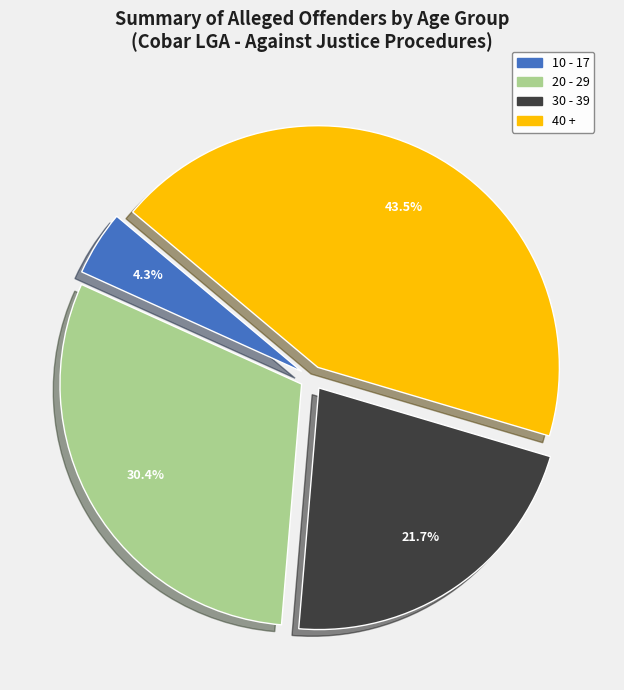

How many segments does this pie chart have?

4